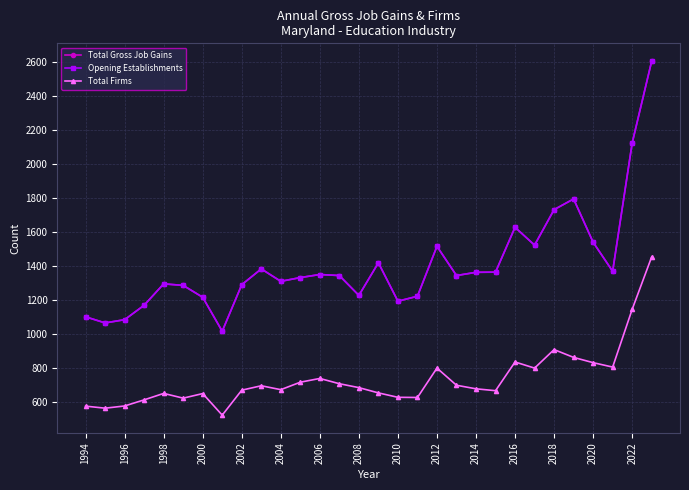

Does the chart have visible grid lines?

Yes